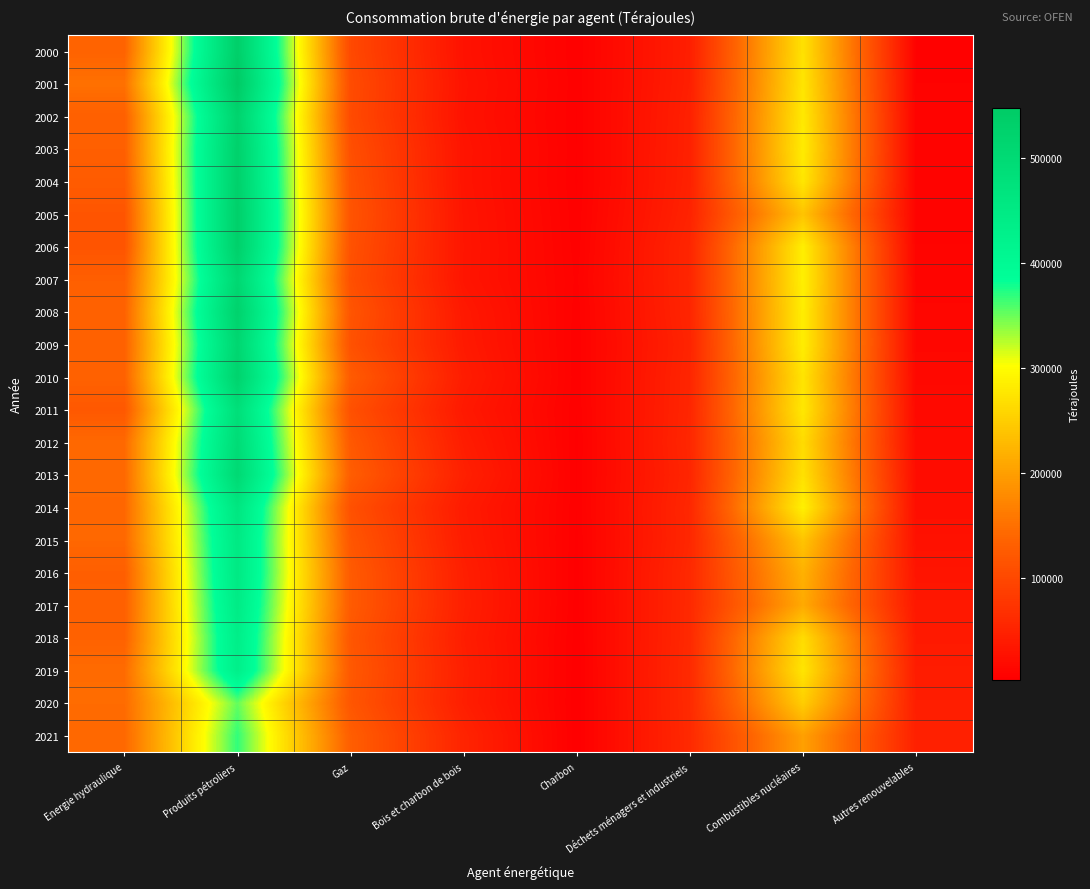

Reading left to right, transcribe all the data shown in this chart.

2000: Energie hydraulique=136260	Produits pétroliers=535790	Gaz=101880	Bois et charbon de bois=28380	Charbon=5770	Déchets ménagers et industriels=45560	Combustibles nucléaires=272170	Autres renouvelables=7440
2001: Energie hydraulique=152140	Produits pétroliers=547820	Gaz=106040	Bois et charbon de bois=30150	Charbon=6030	Déchets ménagers et industriels=46360	Combustibles nucléaires=275920	Autres renouvelables=7920
2002: Energie hydraulique=131450	Produits pétroliers=522710	Gaz=104080	Bois et charbon de bois=29040	Charbon=5560	Déchets ménagers et industriels=48150	Combustibles nucléaires=280280	Autres renouvelables=8010
2003: Energie hydraulique=131200	Produits pétroliers=529240	Gaz=110010	Bois et charbon de bois=31180	Charbon=5710	Déchets ménagers et industriels=48650	Combustibles nucléaires=282880	Autres renouvelables=8520
2004: Energie hydraulique=126420	Produits pétroliers=530420	Gaz=113490	Bois et charbon de bois=31080	Charbon=5420	Déchets ménagers et industriels=49120	Combustibles nucléaires=277440	Autres renouvelables=8800
2005: Energie hydraulique=117930	Produits pétroliers=533330	Gaz=116510	Bois et charbon de bois=32430	Charbon=6040	Déchets ménagers et industriels=51260	Combustibles nucléaires=240220	Autres renouvelables=9560
2006: Energie hydraulique=117210	Produits pétroliers=532310	Gaz=113290	Bois et charbon de bois=33200	Charbon=6520	Déchets ménagers et industriels=55090	Combustibles nucléaires=286300	Autres renouvelables=10080
2007: Energie hydraulique=130940	Produits pétroliers=508420	Gaz=110310	Bois et charbon de bois=32640	Charbon=7300	Déchets ménagers et industriels=55260	Combustibles nucléaires=287390	Autres renouvelables=10950
2008: Energie hydraulique=135210	Produits pétroliers=525990	Gaz=117530	Bois et charbon de bois=37410	Charbon=6560	Déchets ménagers et industriels=54710	Combustibles nucléaires=285080	Autres renouvelables=12610
2009: Energie hydraulique=133690	Produits pétroliers=512710	Gaz=112810	Bois et charbon de bois=39190	Charbon=6190	Déchets ménagers et industriels=52820	Combustibles nucléaires=284930	Autres renouvelables=13660
2010: Energie hydraulique=134820	Produits pétroliers=523480	Gaz=126010	Bois et charbon de bois=42670	Charbon=6210	Déchets ménagers et industriels=54540	Combustibles nucléaires=274960	Autres renouvelables=16300
2011: Energie hydraulique=121660	Produits pétroliers=485280	Gaz=111770	Bois et charbon de bois=38080	Charbon=5740	Déchets ménagers et industriels=55360	Combustibles nucléaires=278840	Autres renouvelables=16800
2012: Energie hydraulique=143660	Produits pétroliers=494270	Gaz=122520	Bois et charbon de bois=42900	Charbon=5170	Déchets ménagers et industriels=56580	Combustibles nucléaires=265580	Autres renouvelables=19680
2013: Energie hydraulique=142460	Produits pétroliers=503880	Gaz=129030	Bois et charbon de bois=47280	Charbon=5570	Déchets ménagers et industriels=55010	Combustibles nucléaires=271320	Autres renouvelables=22280
2014: Energie hydraulique=141510	Produits pétroliers=462550	Gaz=111770	Bois et charbon de bois=40580	Charbon=5700	Déchets ménagers et industriels=57150	Combustibles nucléaires=287670	Autres renouvelables=23390
2015: Energie hydraulique=142150	Produits pétroliers=452980	Gaz=119420	Bois et charbon de bois=42220	Charbon=5210	Déchets ménagers et industriels=56830	Combustibles nucléaires=241040	Autres renouvelables=27800
2016: Energie hydraulique=130770	Produits pétroliers=451890	Gaz=125460	Bois et charbon de bois=45690	Charbon=4790	Déchets ménagers et industriels=59150	Combustibles nucléaires=220750	Autres renouvelables=32000
2017: Energie hydraulique=132000	Produits pétroliers=445030	Gaz=125990	Bois et charbon de bois=46690	Charbon=4610	Déchets ménagers et industriels=59360	Combustibles nucléaires=212720	Autres renouvelables=36300
2018: Energie hydraulique=134740	Produits pétroliers=436170	Gaz=119510	Bois et charbon de bois=44150	Charbon=4290	Déchets ménagers et industriels=59800	Combustibles nucléaires=266330	Autres renouvelables=39150
2019: Energie hydraulique=146000	Produits pétroliers=432240	Gaz=122610	Bois et charbon de bois=46050	Charbon=3810	Déchets ménagers et industriels=60740	Combustibles nucléaires=275780	Autres renouvelables=42390
2020: Energie hydraulique=146220	Produits pétroliers=352670	Gaz=119330	Bois et charbon de bois=45150	Charbon=3660	Déchets ménagers et industriels=60570	Combustibles nucléaires=250800	Autres renouvelables=44200
2021: Energie hydraulique=142200	Produits pétroliers=368870	Gaz=129750	Bois et charbon de bois=52540	Charbon=3700	Déchets ménagers et industriels=59930	Combustibles nucléaires=202150	Autres renouvelables=47860